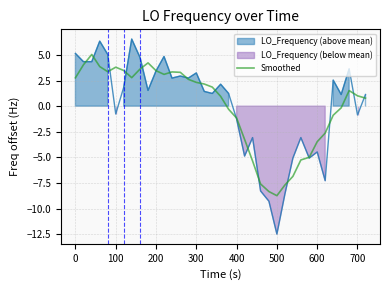

What is the highest value of the Smoothed series?

5.0